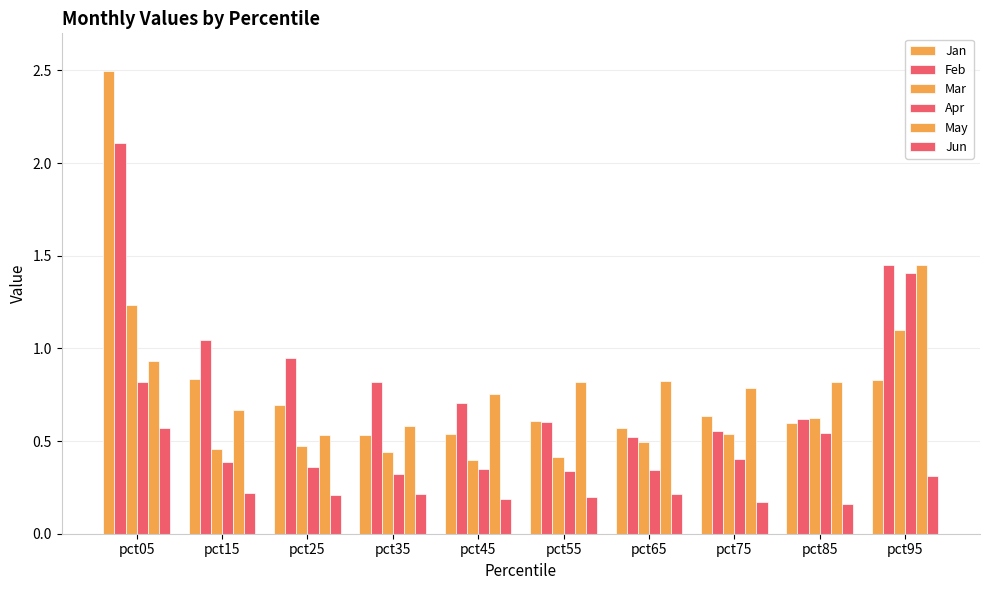

Does the chart contain stacked bars?

No